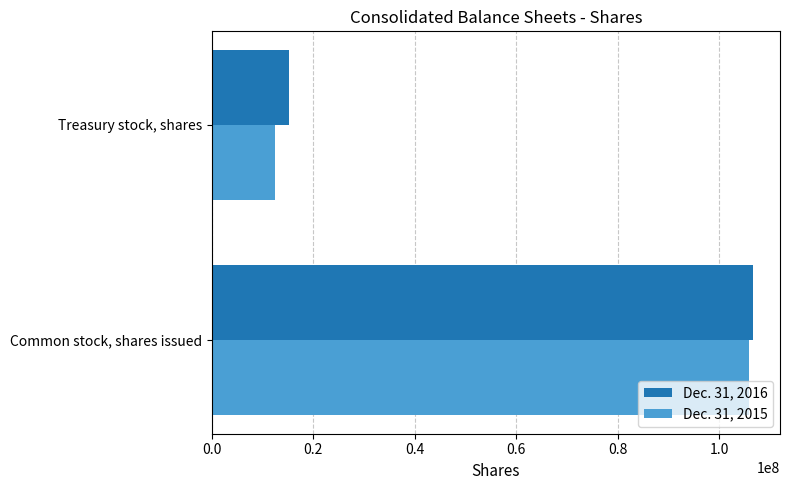

What are all the series names shown in the legend?

Dec. 31, 2016, Dec. 31, 2015